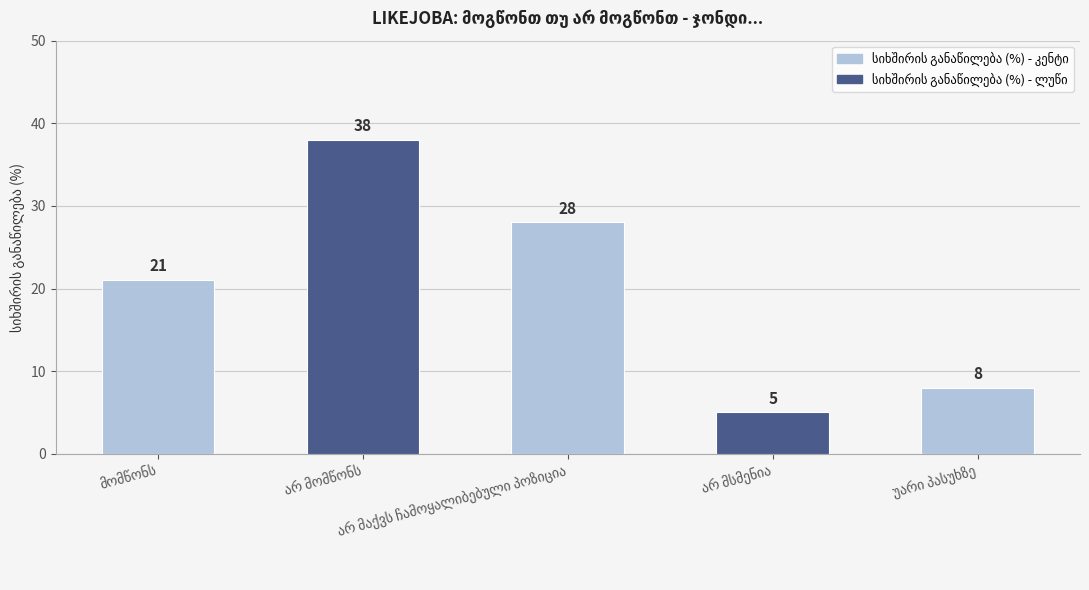

What is the average value?

20